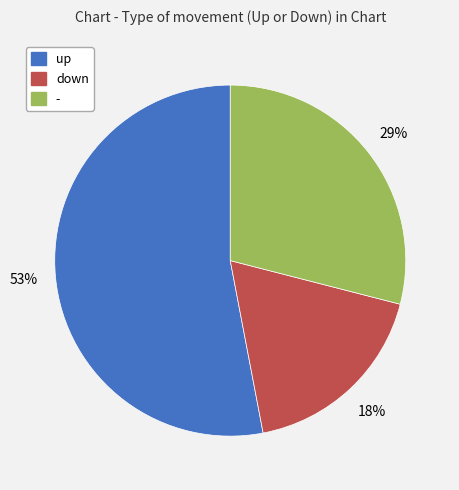

The - slice represents 40% of the pie. True or false?

False